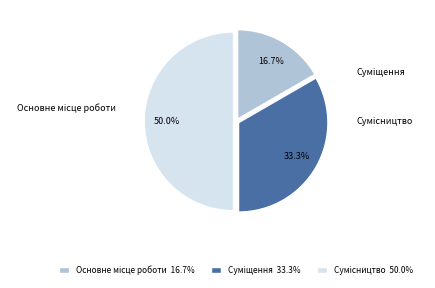

What is the total percentage of Суміщення and Сумісництво?

83.3%